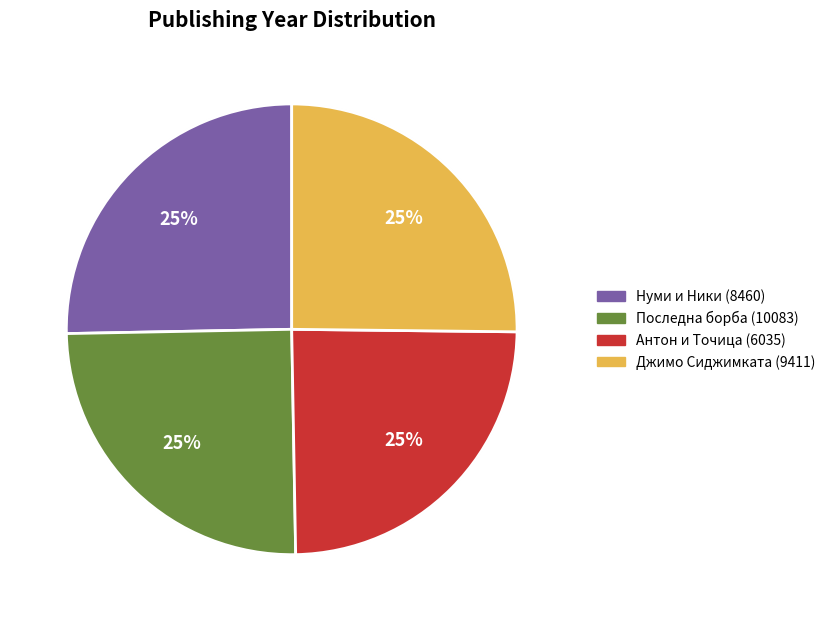

How many slices are in this pie chart?

4